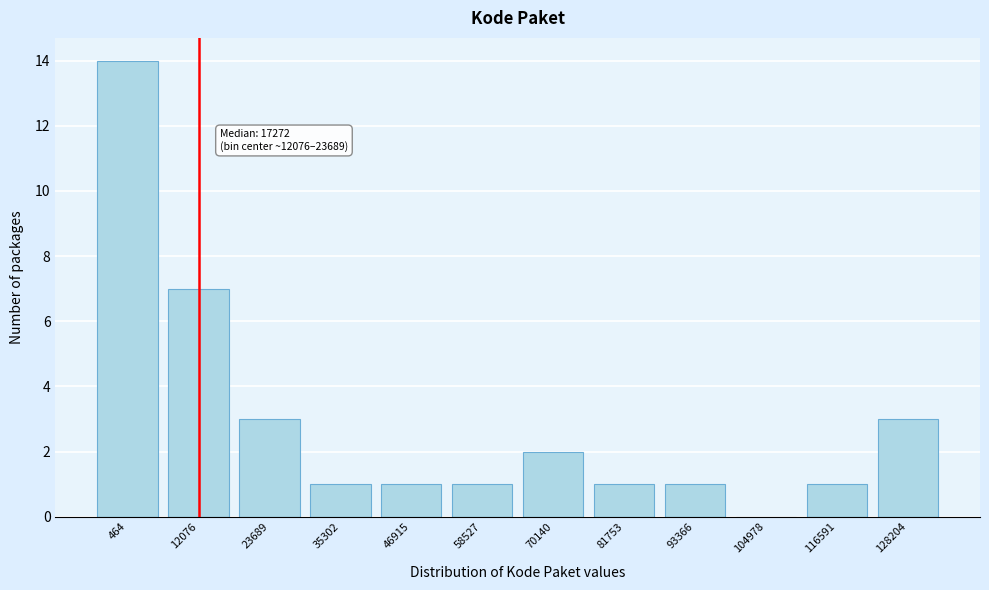

Reading left to right, list all the values displayed in this chart.

464=14	12076=7	23689=3	35302=1	46915=1	58527=1	70140=2	81753=1	93366=1	104978=0	116591=1	128204=3